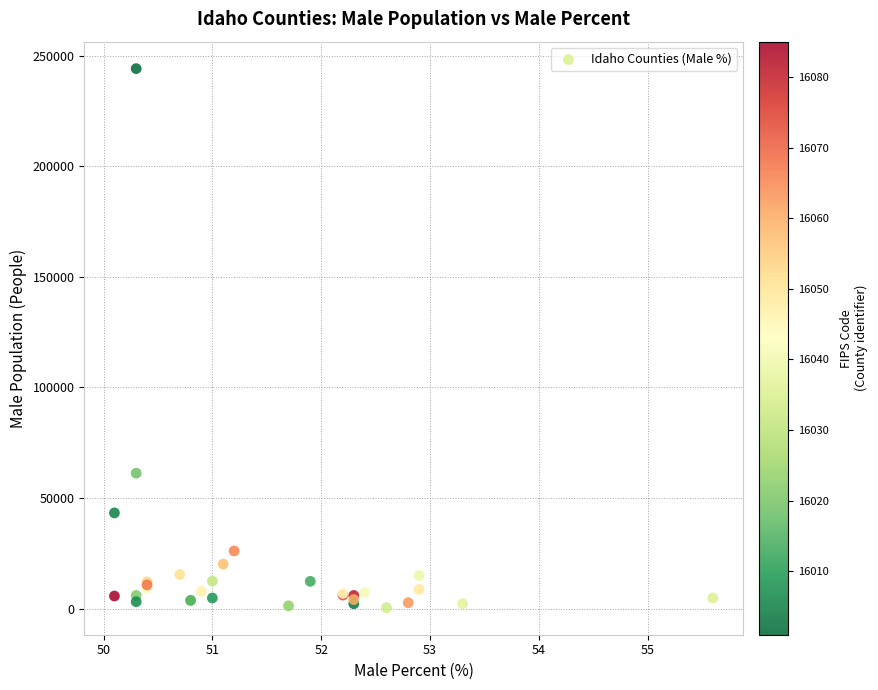

What Y value in the scatter plot is closest to 122271?

61261